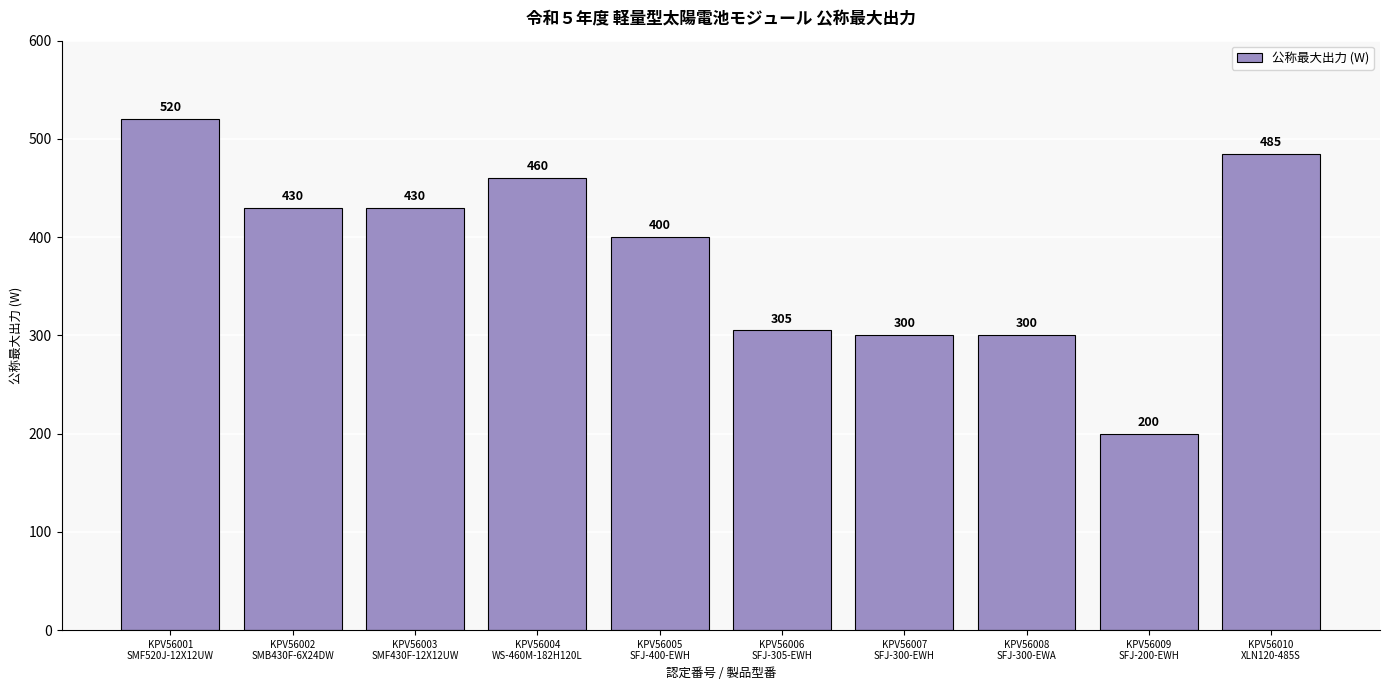

What is the average value?

383